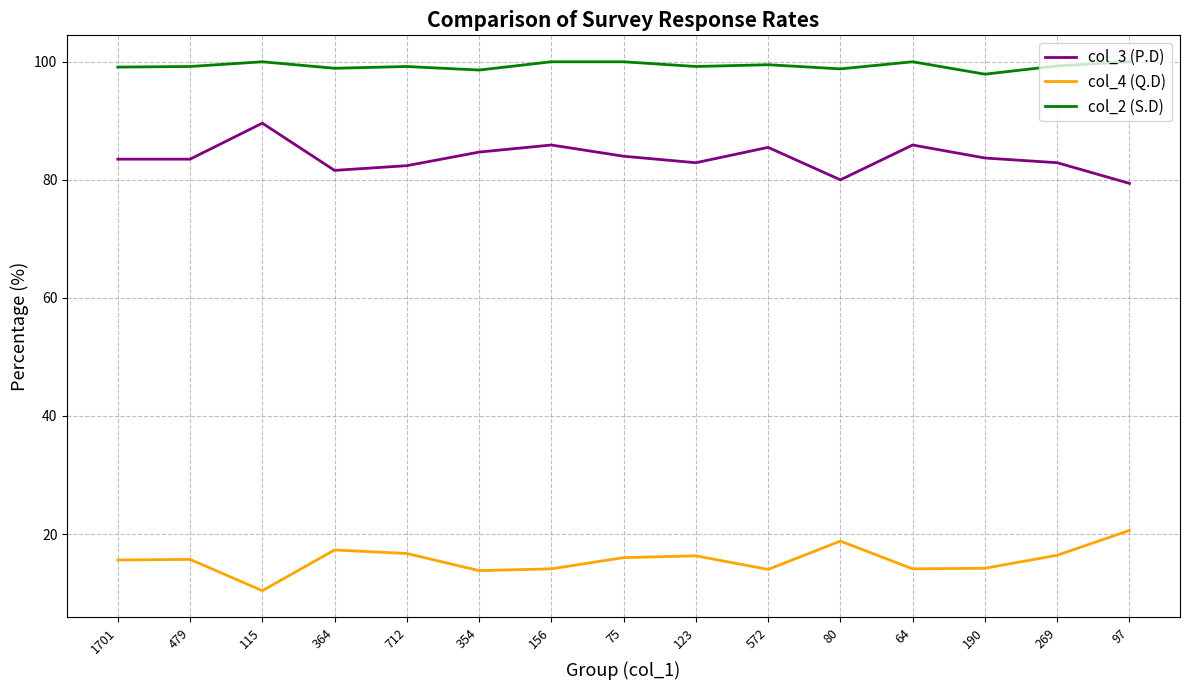

Which series has the largest total across all categories?

col_2 (S.D)